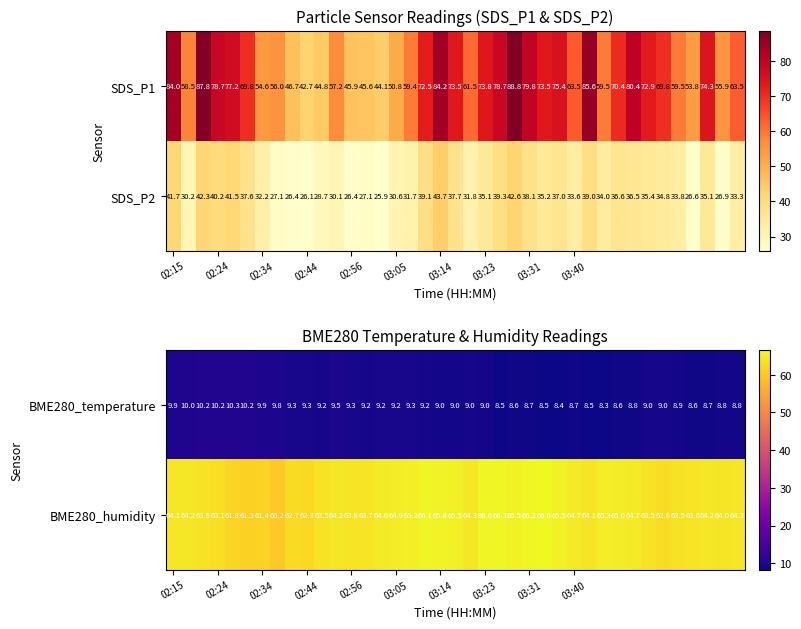

The BME280_temperature series shows 8.7 at 03:31. True or false?

True